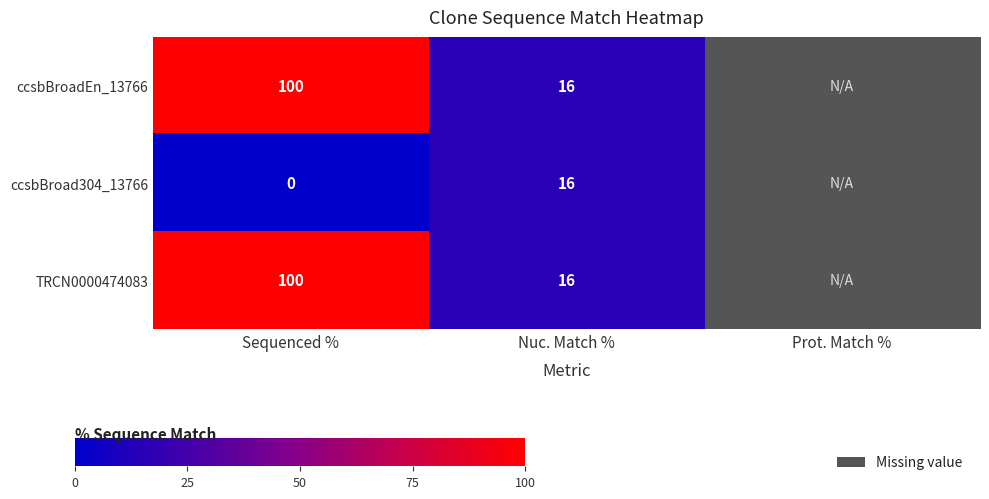

Which has a higher value, Sequenced % or Nuc. Match %?

Sequenced %